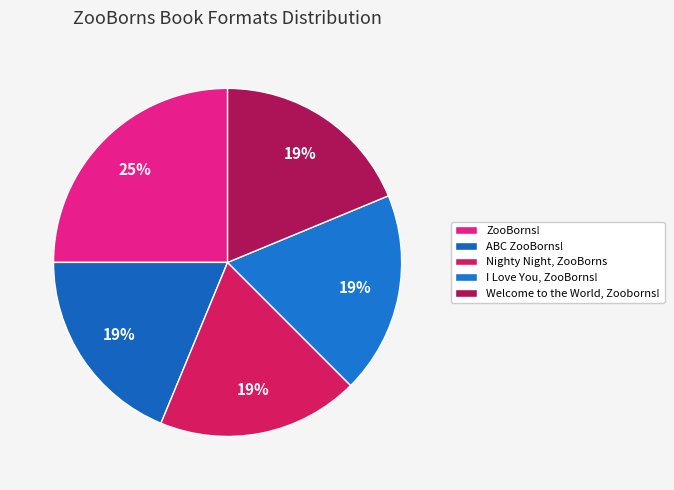

Rank the categories by value from lowest to highest.

ABC ZooBorns!, Nighty Night, ZooBorns, I Love You, ZooBorns!, Welcome to the World, Zooborns!, ZooBorns!